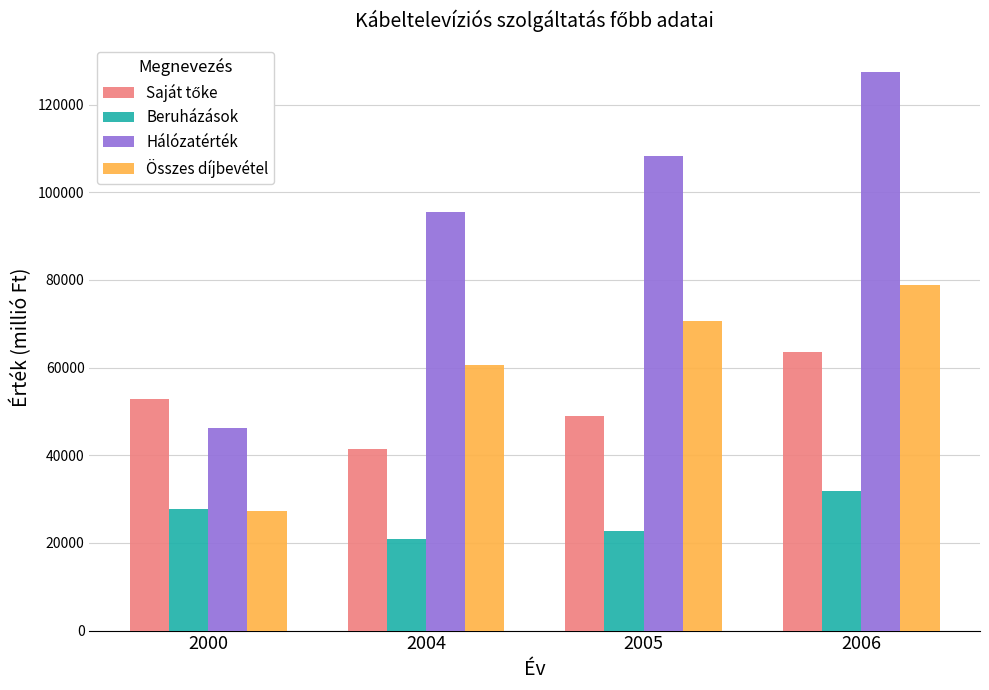

What is the approximate value of Összes díjbevétel at 2006?

78893.3